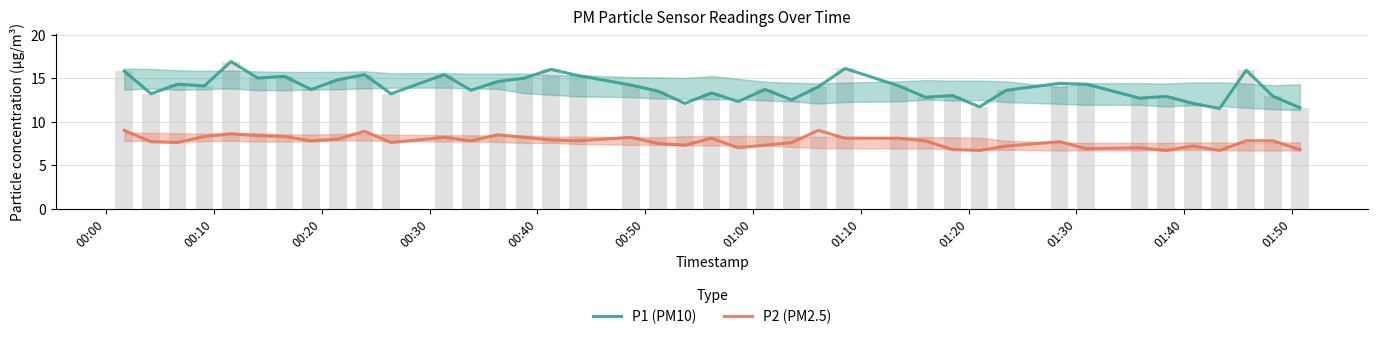

Reading left to right, what are all the values shown in this chart?

P1 (PM10): 15.8	13.2	14.3	14.1	16.9	15.0	15.2	13.7	14.8	15.4	13.2	15.4	13.6	14.6	15.0	16.0	15.3	14.2	13.5	12.1	13.3	12.3	13.7	12.5	14.0	16.1	14.1	12.8	13.0	11.7	13.6	14.4	14.3	12.7	12.9	12.1	11.5	15.9	12.9	11.6
P2 (PM2.5): 9.0	7.7	7.6	8.3	8.6	8.4	8.3	7.8	8.0	8.9	7.6	8.2	7.8	8.5	8.2	7.9	7.8	8.2	7.5	7.3	8.1	7.0	7.3	7.6	9.0	8.1	8.1	7.8	6.8	6.7	7.2	7.7	6.9	7.0	6.7	7.2	6.7	7.8	7.8	6.8